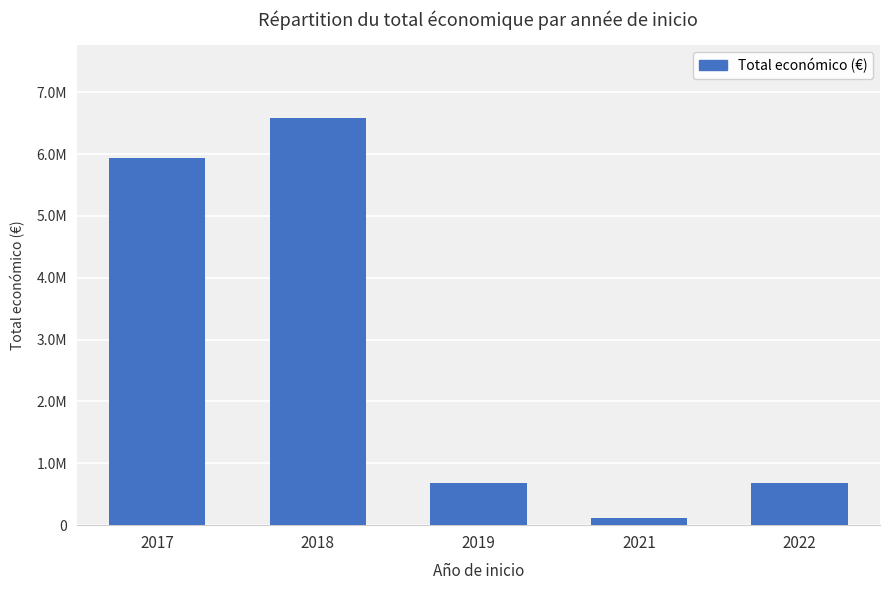

Rank the categories by value from lowest to highest.

2021, 2022, 2019, 2017, 2018